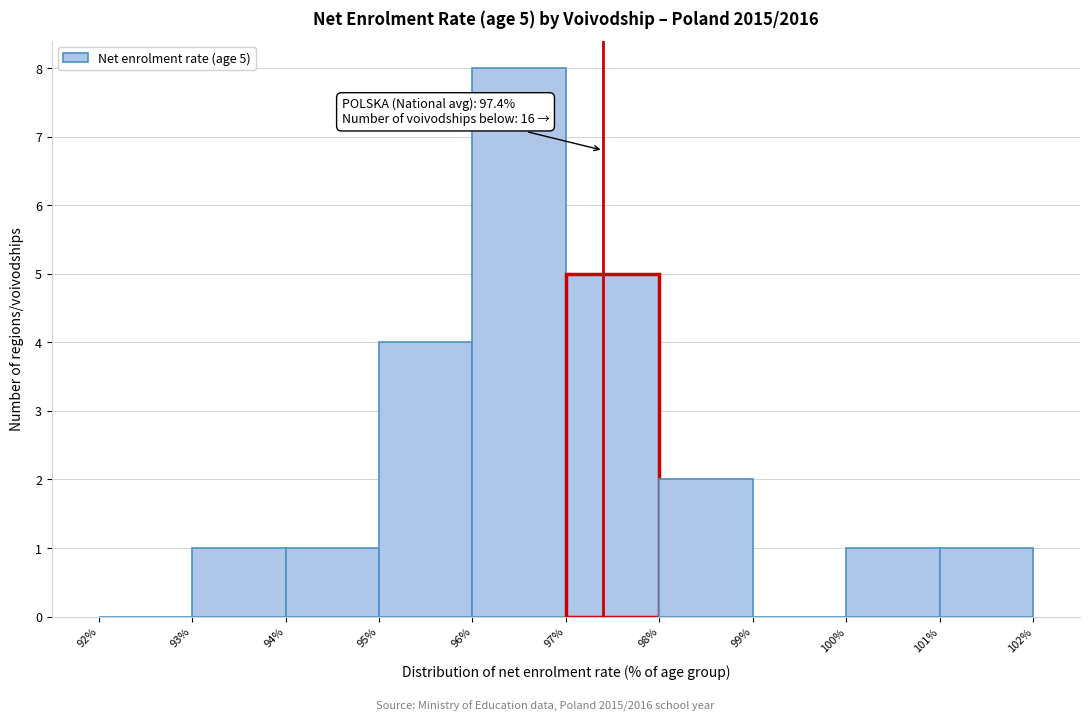

Over which range of the x-axis is the bar tallest?

96% to 97%